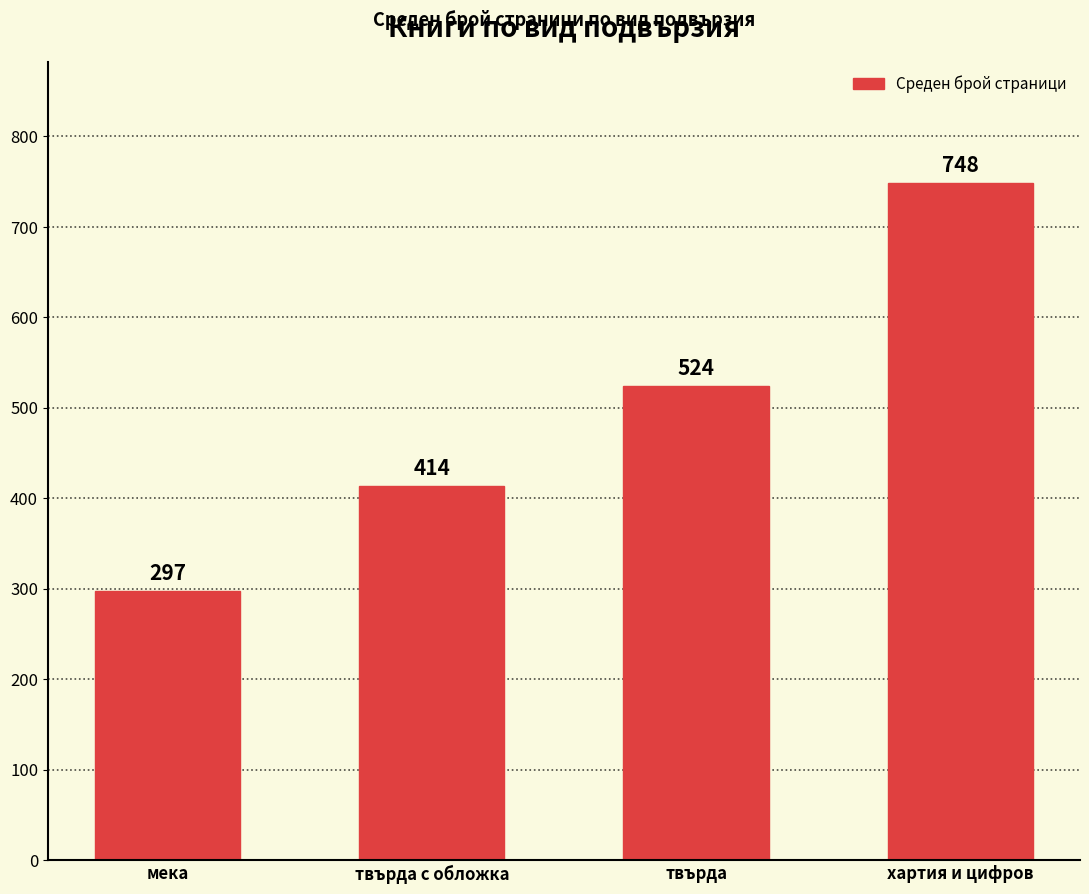

Reading right to left, extract all data points from this chart.

хартия и цифров=748	твърда=524	твърда с обложка=414	мека=297